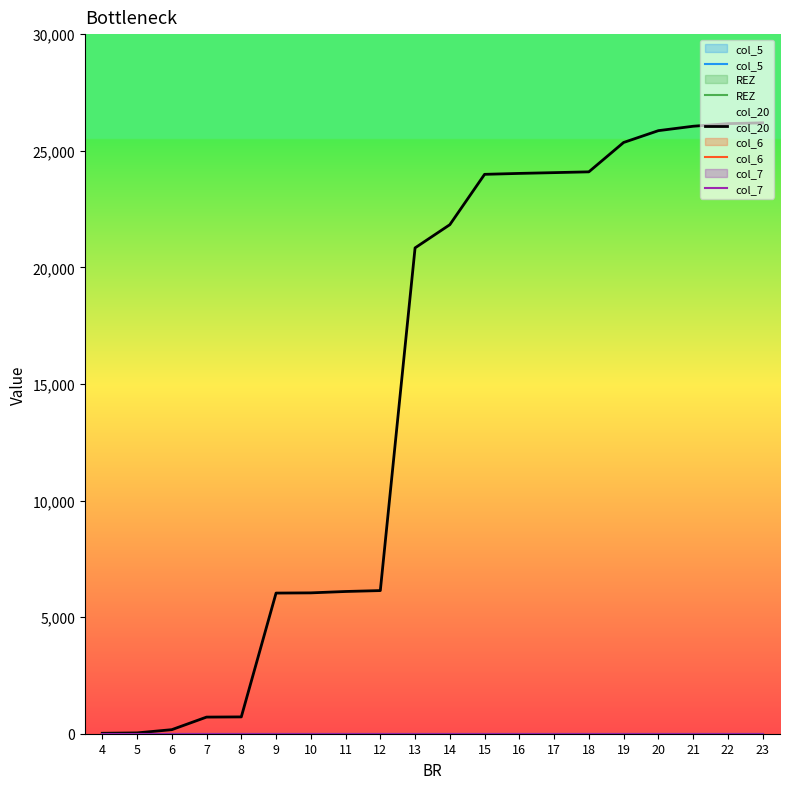

Rank the categories by col_7 value from highest to lowest.

4, 5, 6, 7, 8, 9, 10, 11, 12, 13, 14, 15, 16, 17, 18, 19, 20, 21, 22, 23